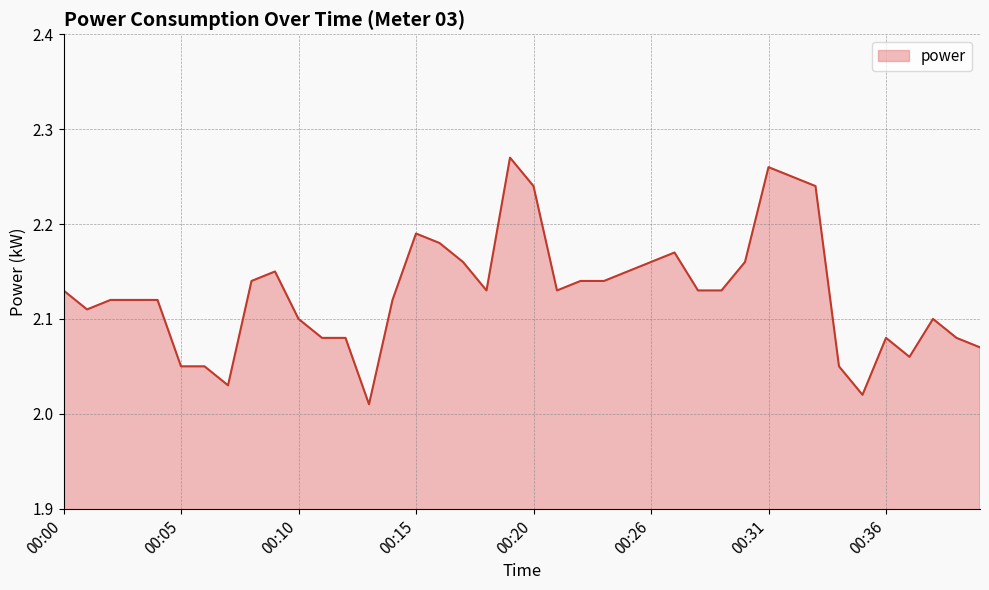

How many lines are shown in the chart?

1